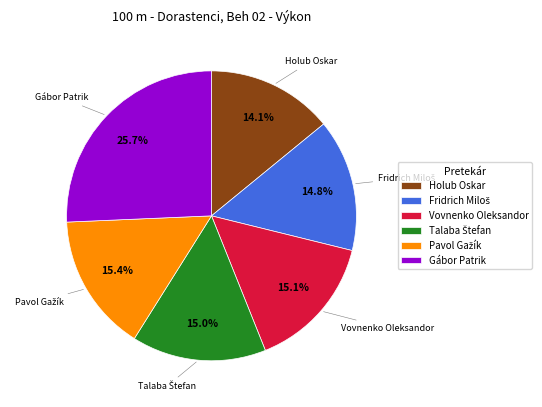

How much of the chart is everything except Gábor Patrik?

74.3%